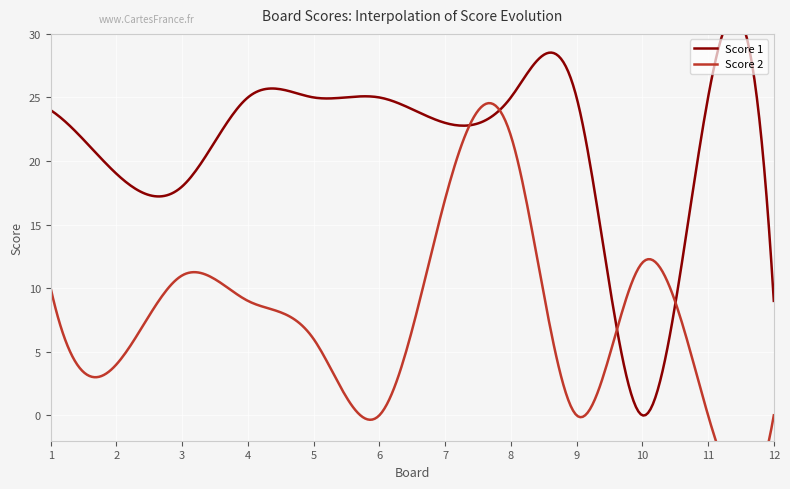

True or false: Score 2 has more than 1 interior local peaks.

True